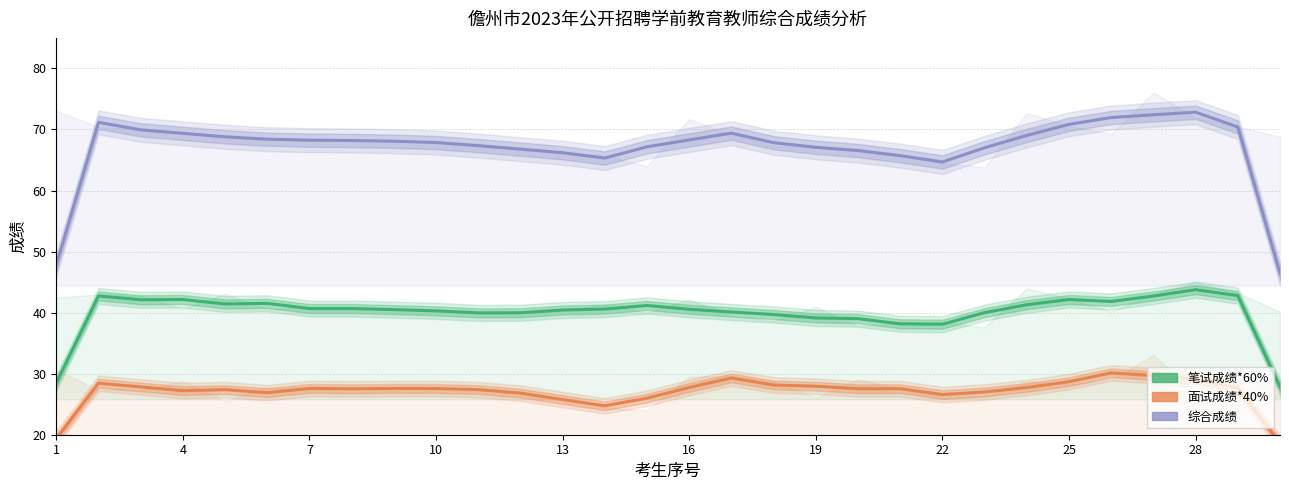

True or false: 笔试成绩*60% and 面试成绩*40% intersect in this chart.

False